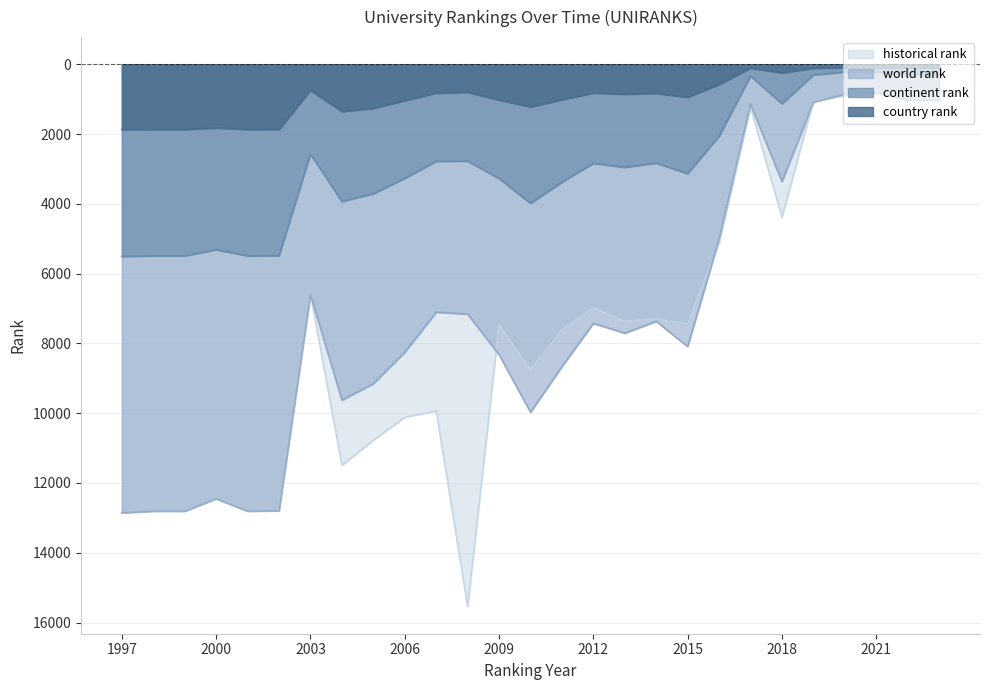

Which series has the largest total across all categories?

historical rank